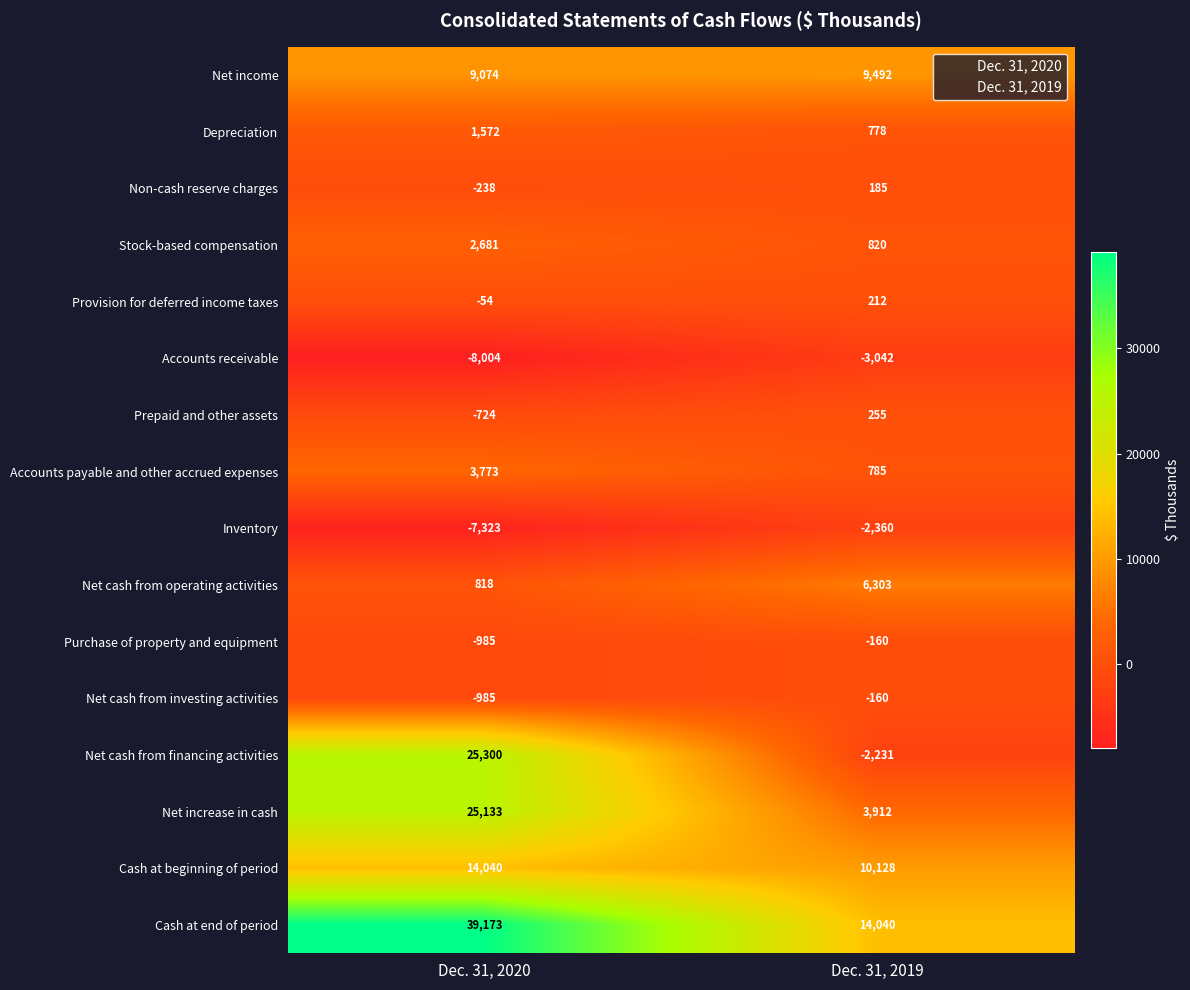

Rank the categories by Stock-based compensation value from highest to lowest.

Dec. 31, 2020, Dec. 31, 2019